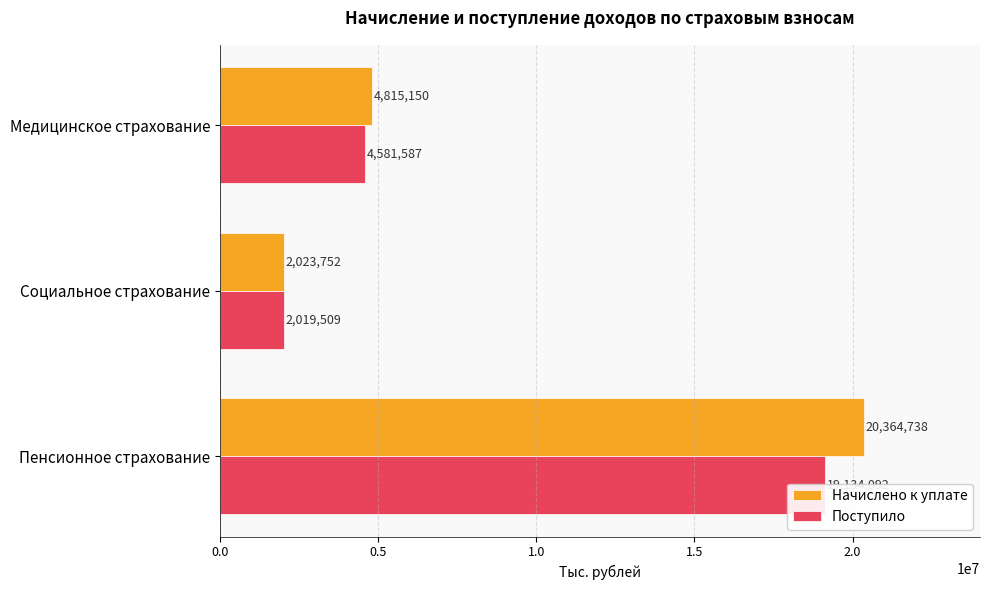

What is the difference between the Начислено к уплате values at Социальное страхование and Пенсионное страхование?

18340986